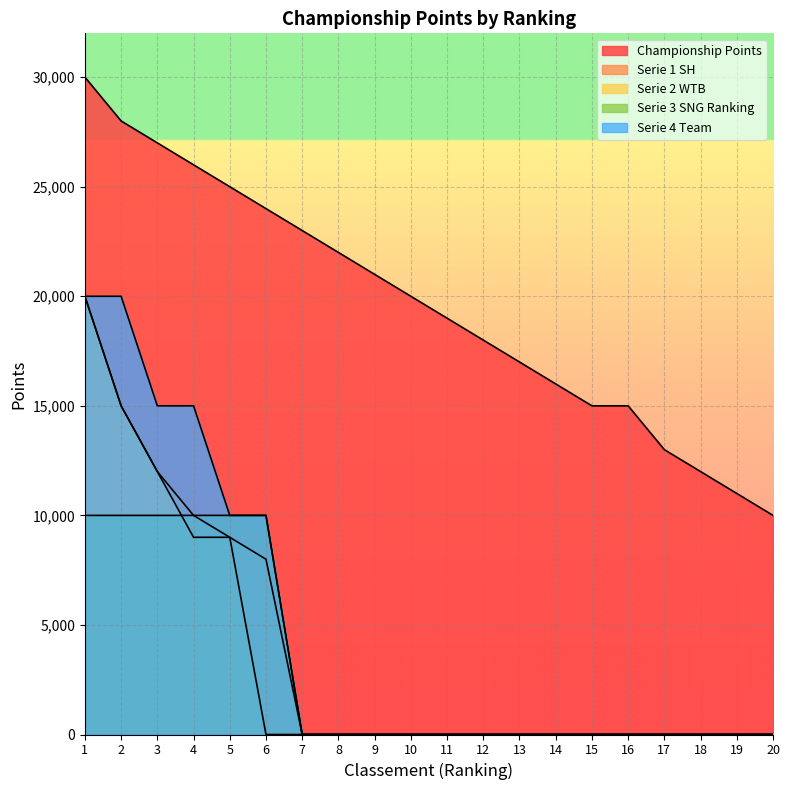

At which category is the sum across all series the highest?

1